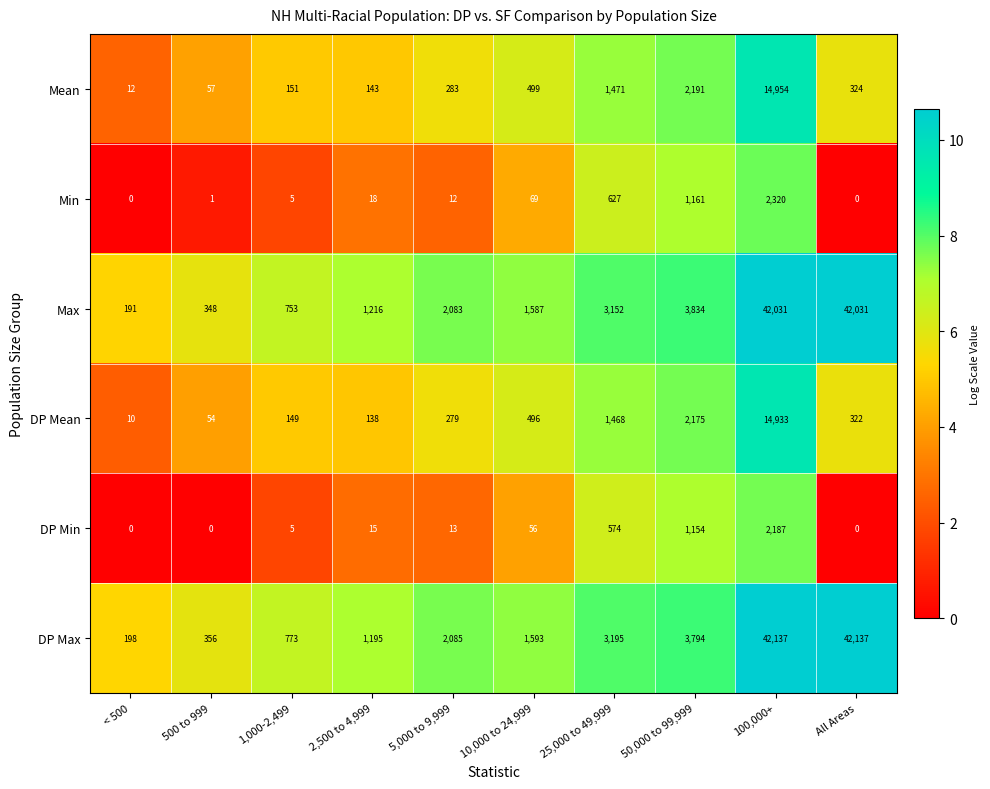

Rank the series by their maximum value, from highest to lowest.

DP Max, Max, Mean, DP Mean, Min, DP Min